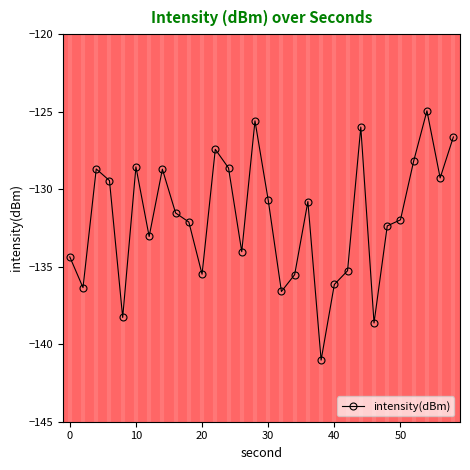

True or false: the data has more than 2 interior local peaks.

True